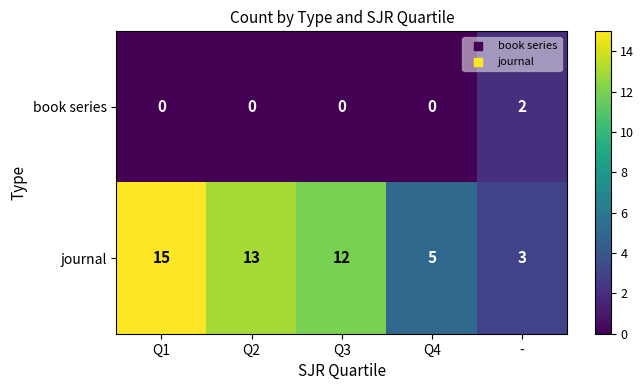

Which series has the largest range (max minus min)?

journal